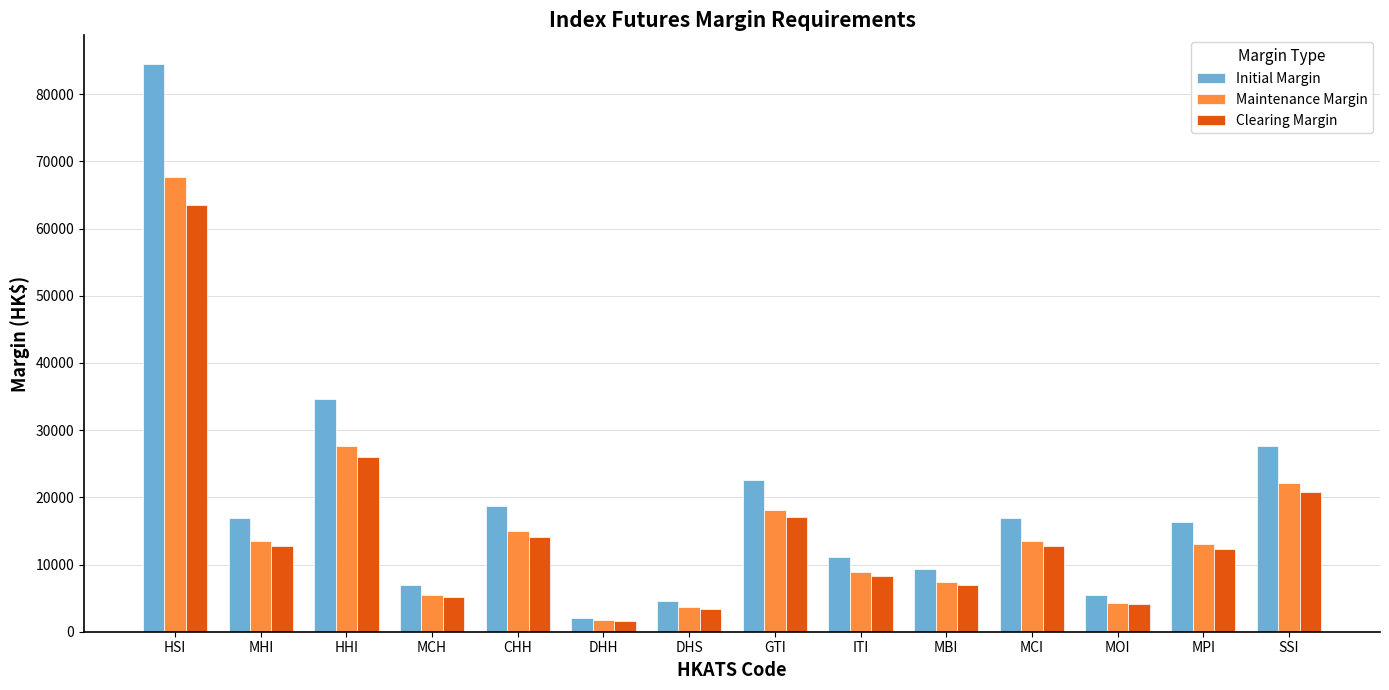

What is the difference between the maximum and minimum values in the Maintenance Margin series?

65936